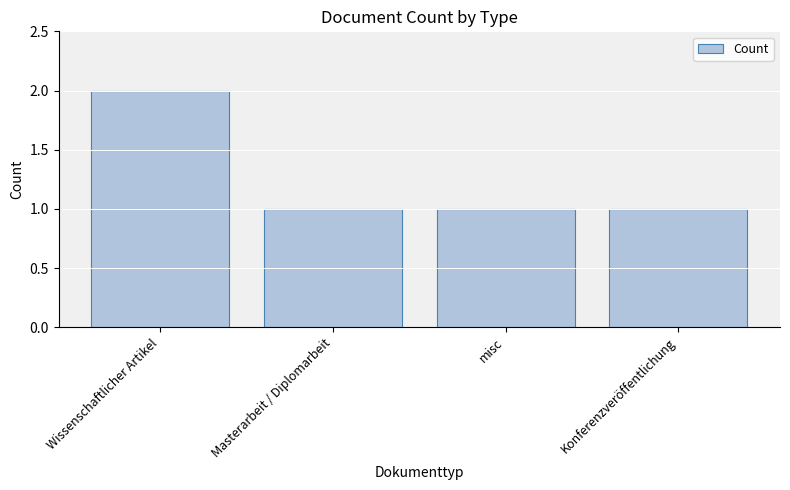

Approximately how many times larger is the value at Konferenzveröffentlichung compared to Wissenschaftlicher Artikel?

0.5